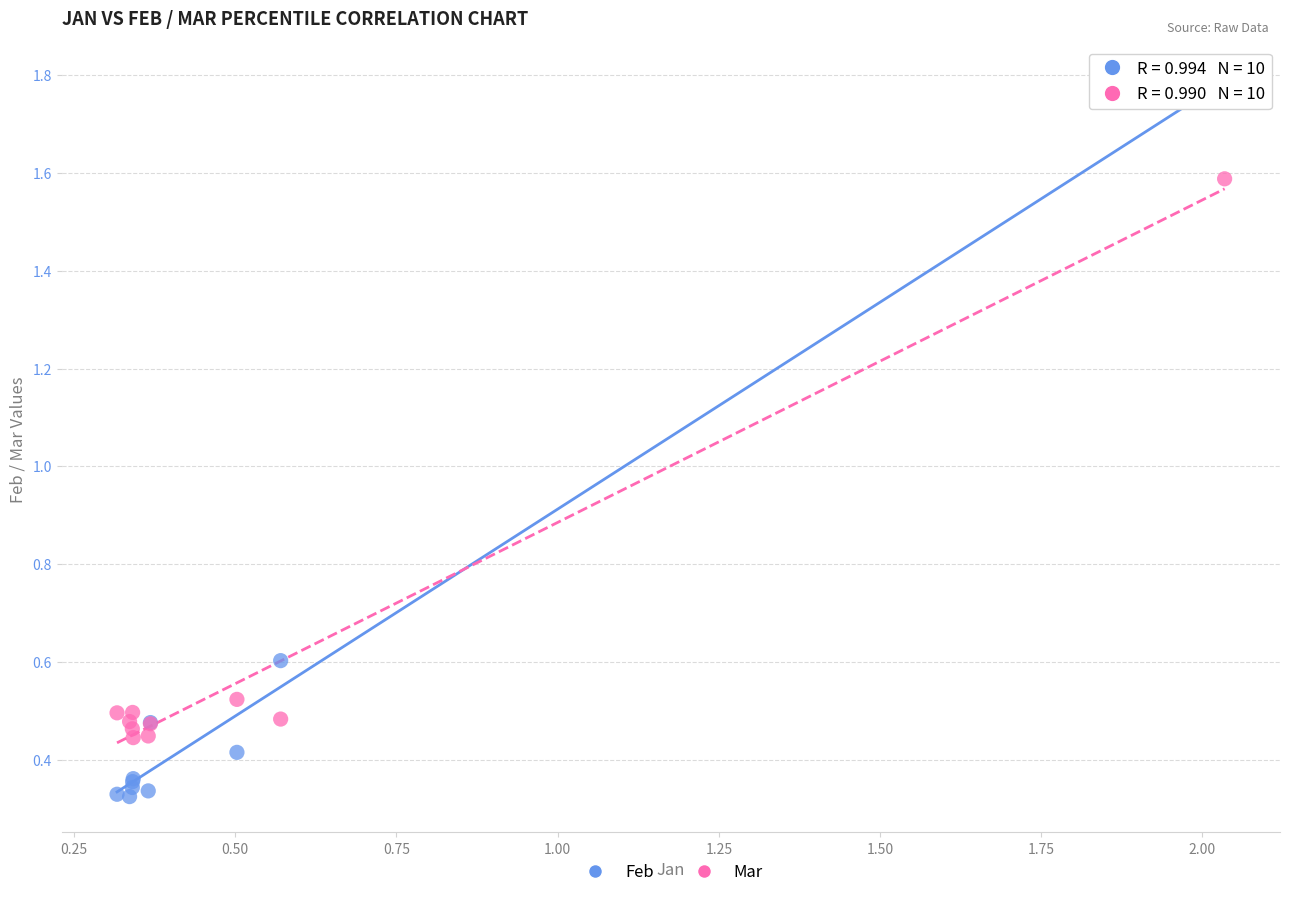

Which series contains the lowest Y value?

Feb